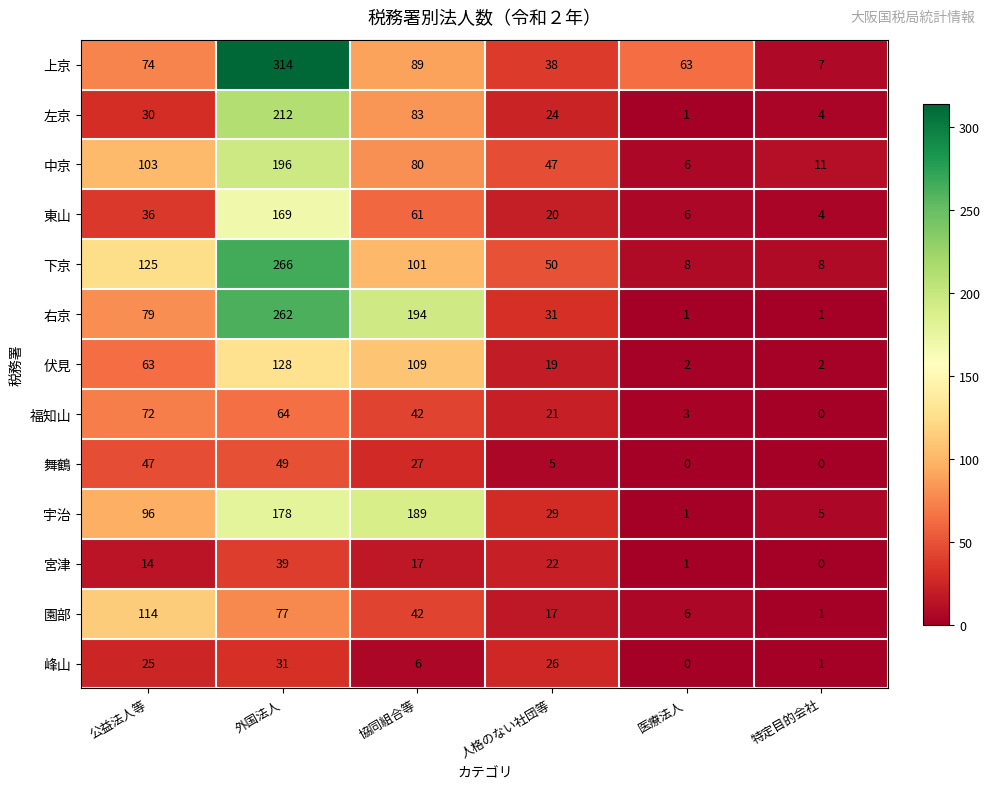

Rank the series at 外国法人 from highest to lowest value.

上京, 下京, 右京, 左京, 中京, 宇治, 東山, 伏見, 園部, 福知山, 舞鶴, 宮津, 峰山